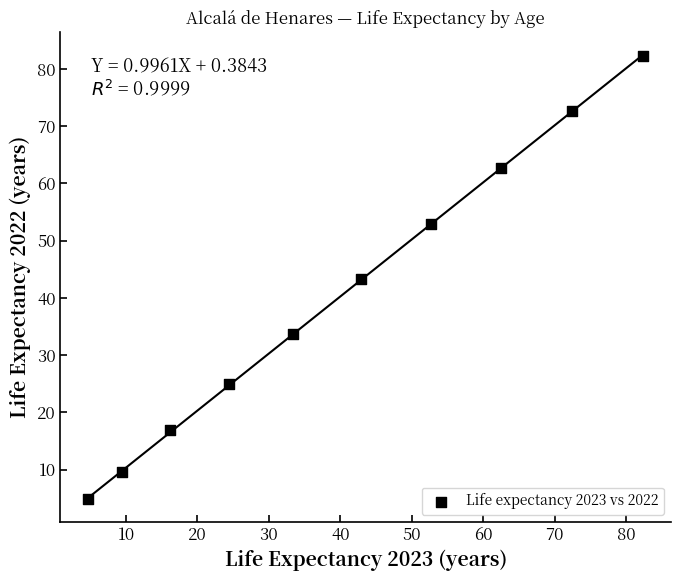

What is the range of Y values (max minus min)?

77.5